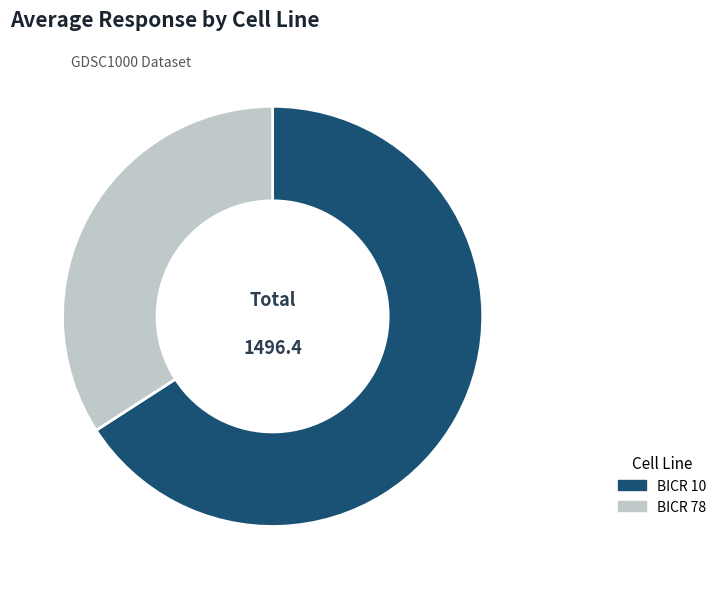

The BICR 78 slice represents 23% of the pie. True or false?

False